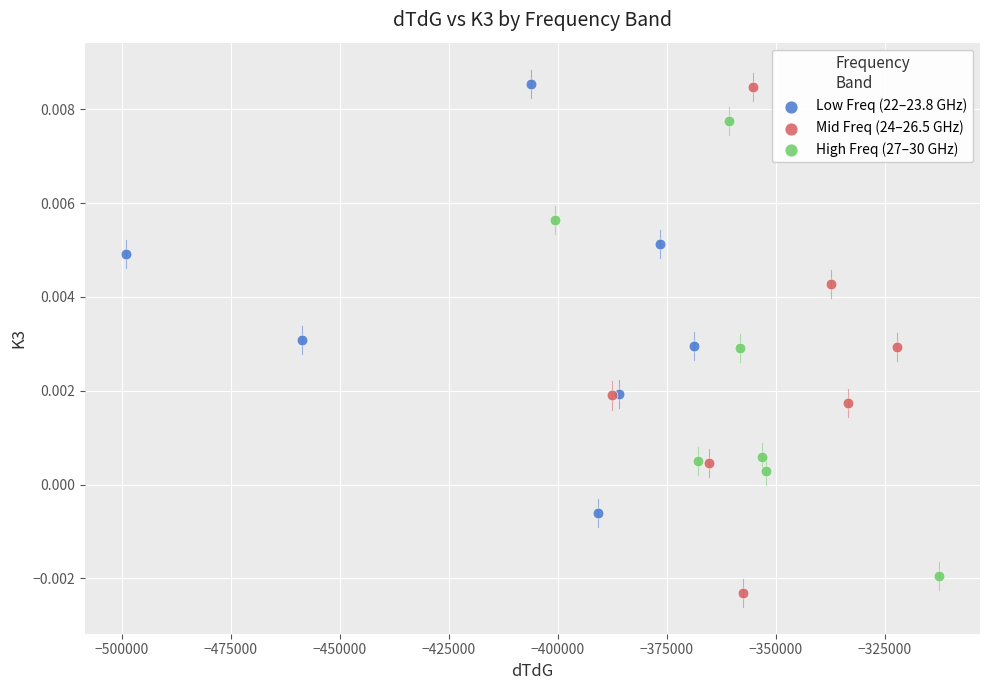

Which series contains the lowest Y value?

Mid Freq (24–26.5 GHz)